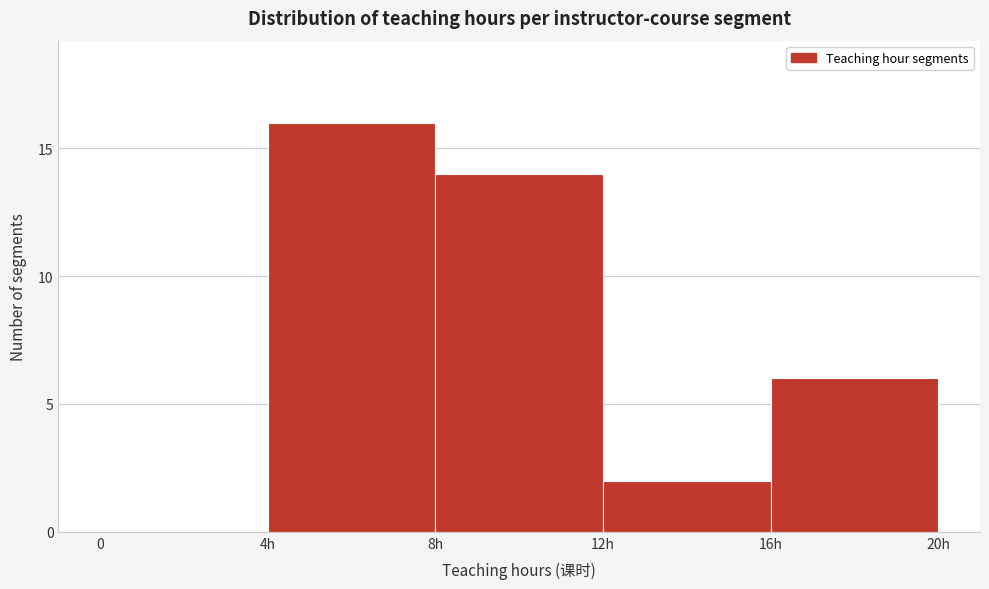

Reading left to right, list all the values displayed in this chart.

0=0	4h=16	8h=14	12h=2	16h=6